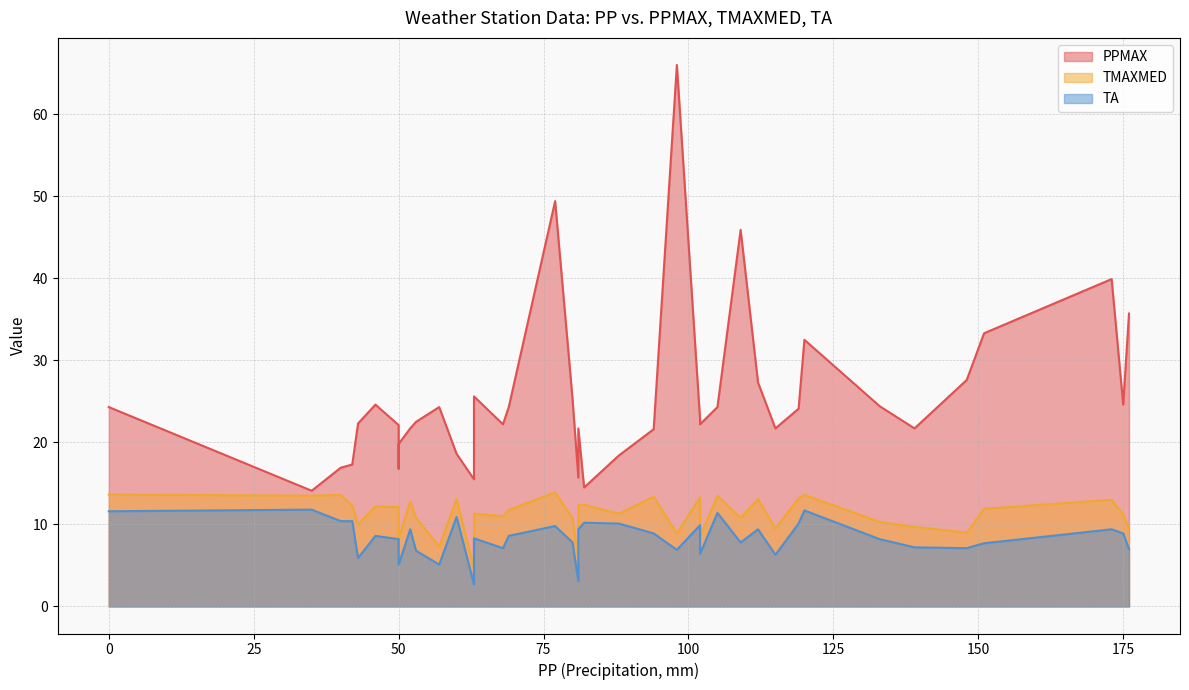

At 139, list the series in order from smallest to largest.

TA, TMAXMED, PPMAX